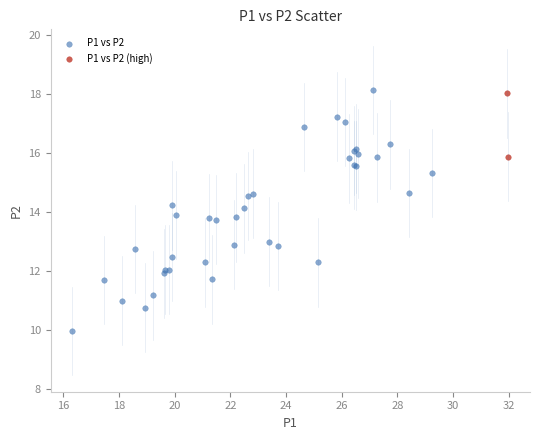

Which series has the widest spread of Y values?

P1 vs P2